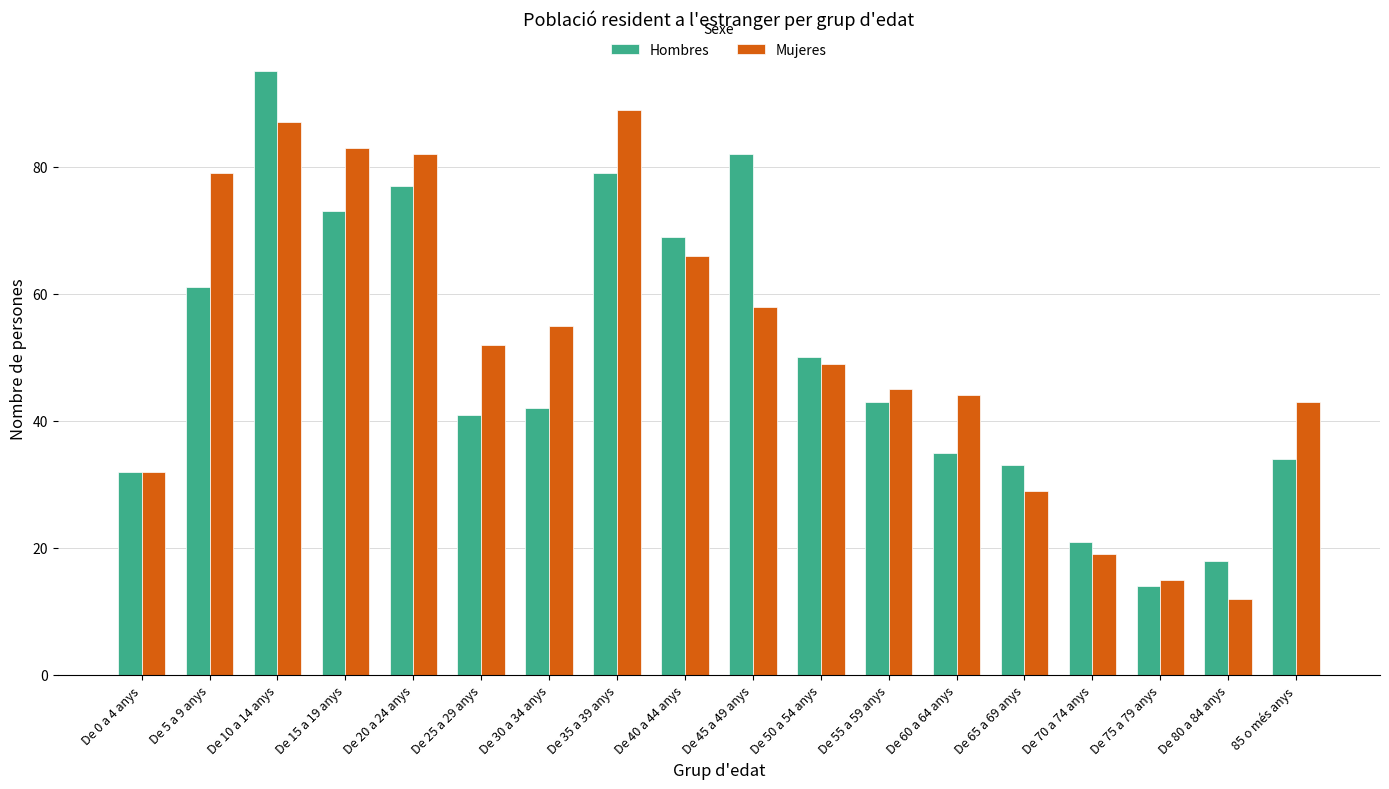

What is the lowest value of the Mujeres series?

12